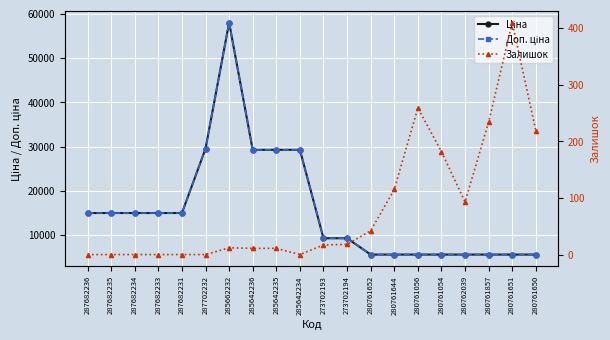

Is the value of Доп. ціна at 273702194 greater than the value of Залишок at 287682231?

Yes